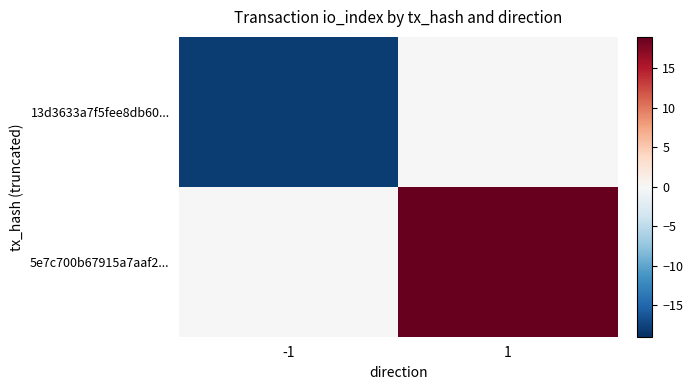

How many data points does each series have?

2